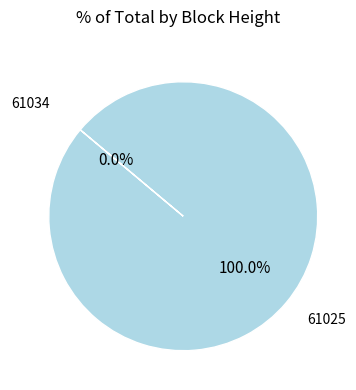

To the nearest percent, what is the difference between the largest and smallest slice percentages?

100%